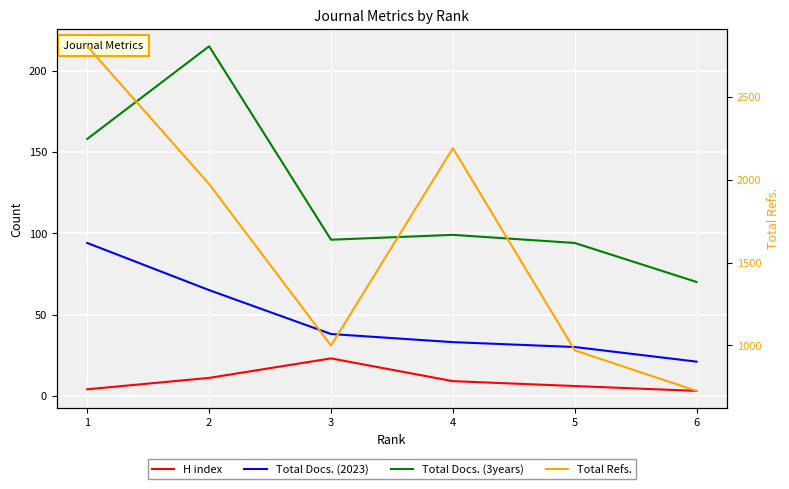

At how many categories does at least one series exceed 1703?

3